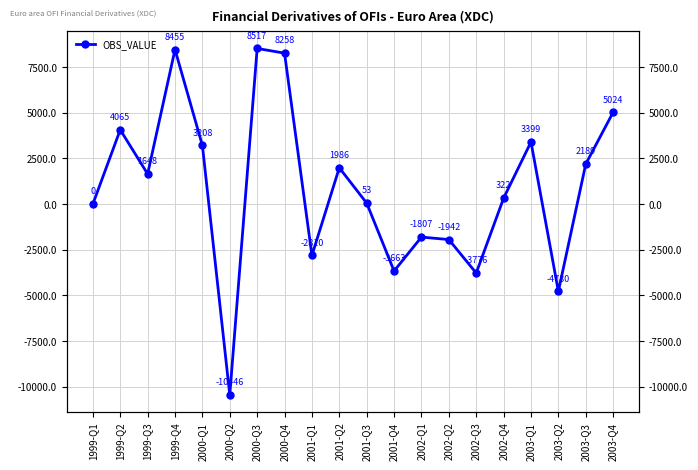

At which label does the data first exceed 1648?

1999-Q2